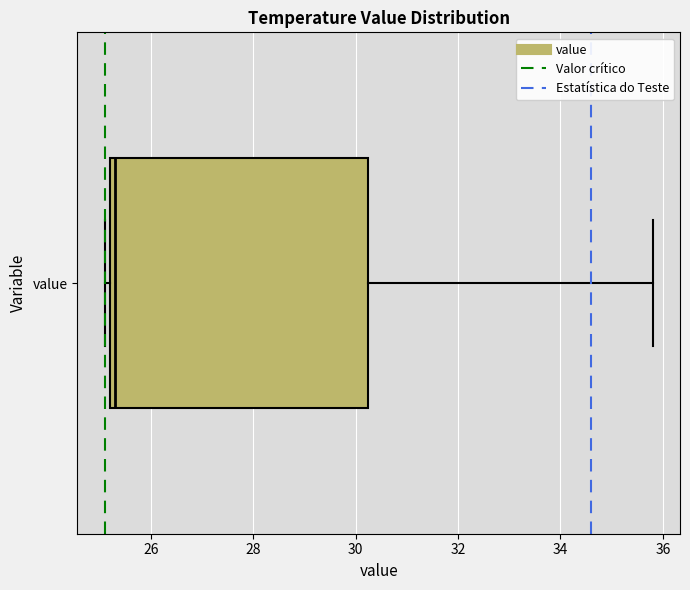

Where does the median line of the box for value sit on the x-axis? The values are not printed on the chart, so give them approximately, as read against the axis.

25.4